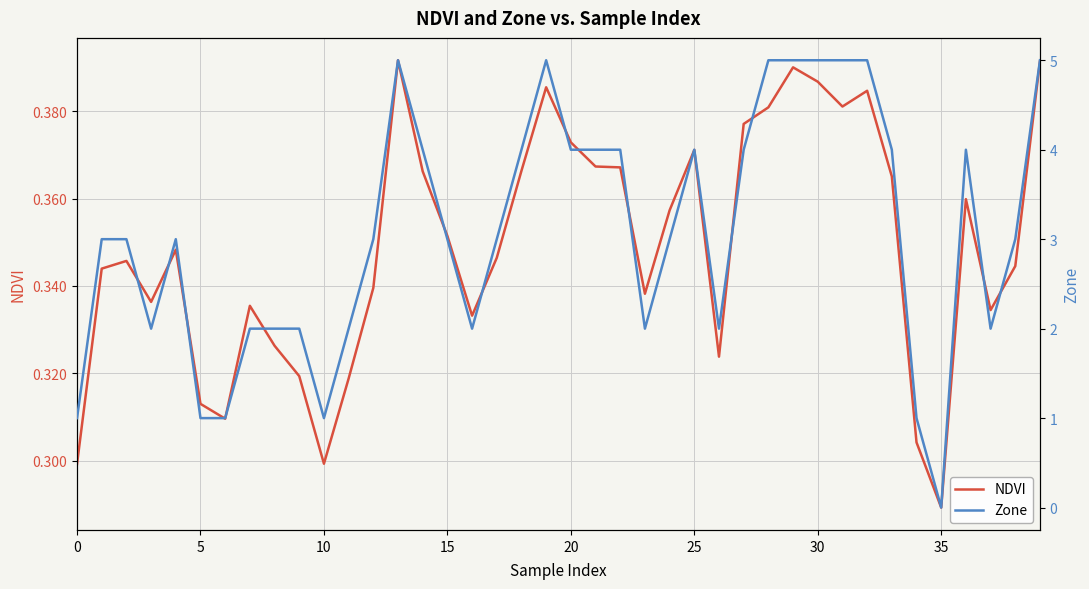

At which label does NDVI reach its minimum?

35